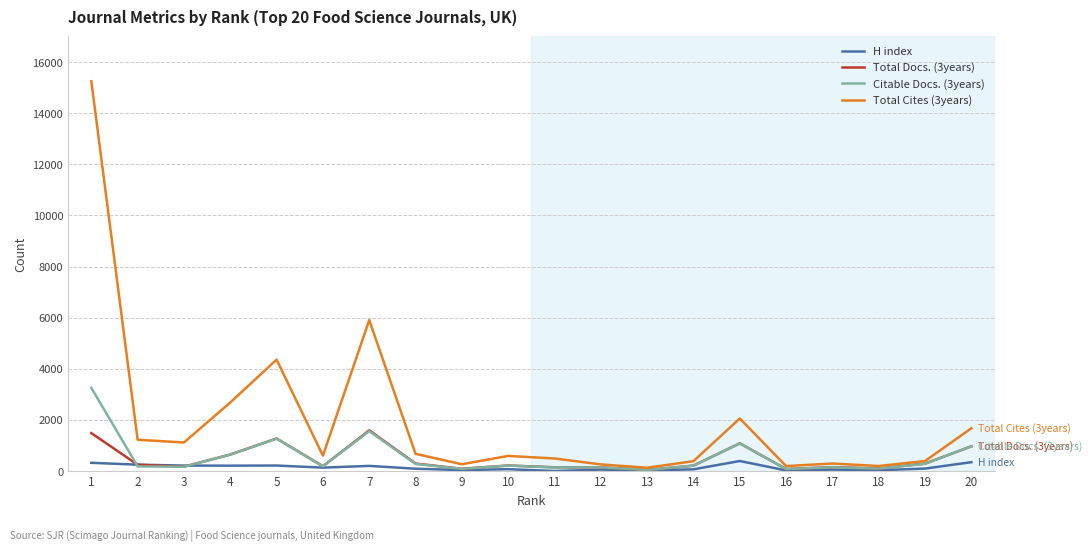

List the series in order of their peak value, highest first.

Total Cites (3years), Citable Docs. (3years), Total Docs. (3years), H index